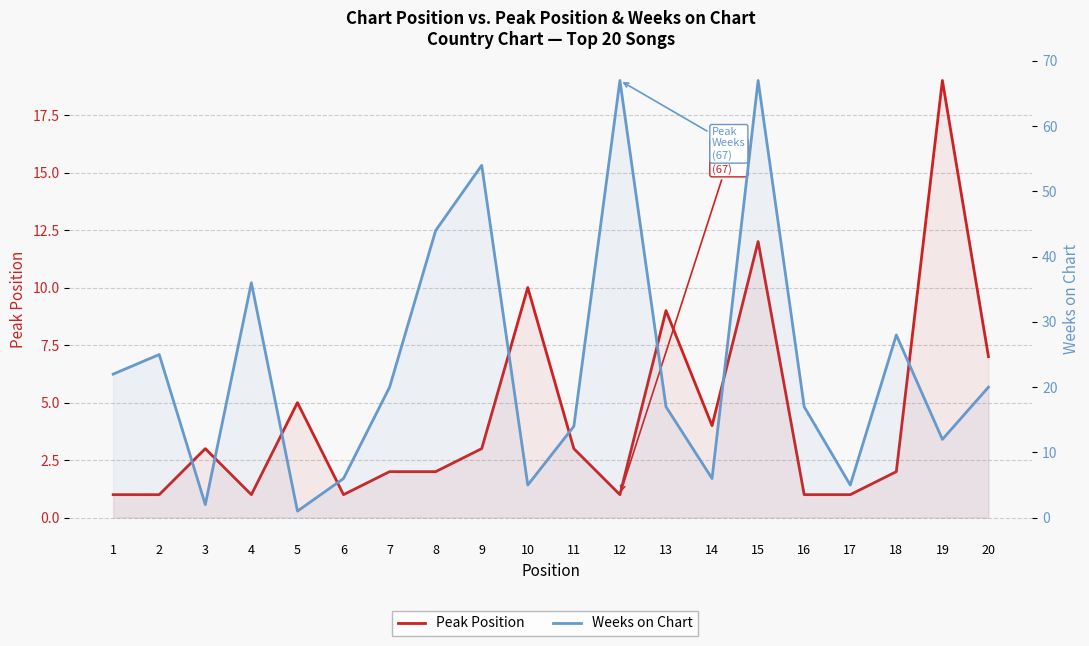

Reading right to left, transcribe all the data shown in this chart.

Peak Position: 7	19	2	1	1	12	4	9	1	3	10	3	2	2	1	5	1	3	1	1
Weeks on Chart: 20	12	28	5	17	67	6	17	67	14	5	54	44	20	6	1	36	2	25	22